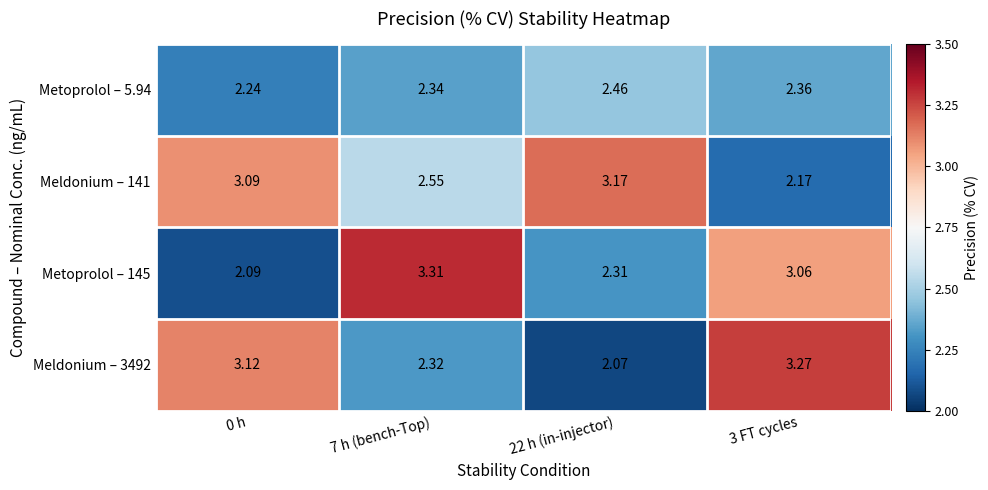

Is the value of Metoprolol – 145 at 0 h greater than the value of Meldonium – 3492 at 22 h (in-injector)?

Yes